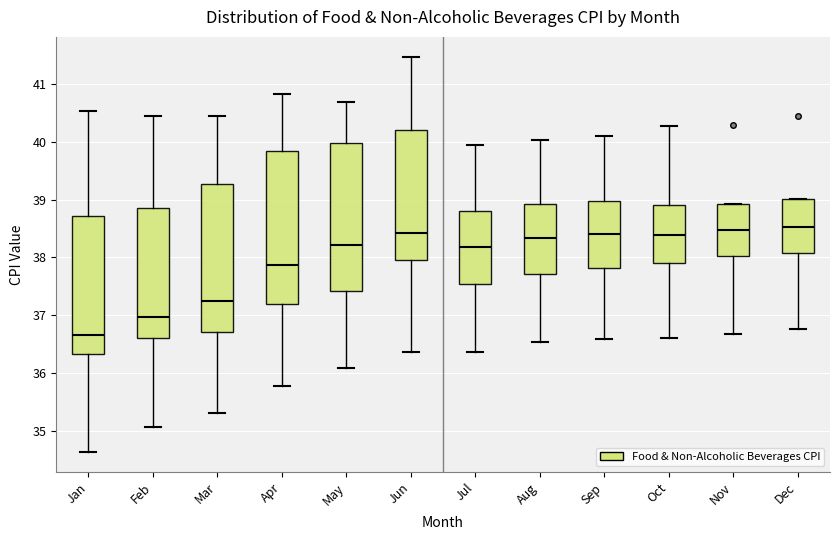

Reading left to right, transcribe this box plot: for each box, give where its median line is, the range the box spans, and where its two whiskers end, as read against the y-axis. The values are not printed on the chart, so give them approximately, as read against the axis.

Jan: median 36.6, box 36.3 to 38.7, whiskers 34.6 to 40.5
Feb: median 37.0, box 36.6 to 38.9, whiskers 35.1 to 40.4
Mar: median 37.2, box 36.7 to 39.3, whiskers 35.3 to 40.4
Apr: median 37.9, box 37.2 to 39.8, whiskers 35.8 to 40.8
May: median 38.2, box 37.4 to 40.0, whiskers 36.1 to 40.7
Jun: median 38.4, box 38.0 to 40.2, whiskers 36.4 to 41.5
Jul: median 38.2, box 37.5 to 38.8, whiskers 36.4 to 39.9
Aug: median 38.3, box 37.7 to 38.9, whiskers 36.5 to 40.0
Sep: median 38.4, box 37.8 to 39.0, whiskers 36.6 to 40.1
Oct: median 38.4, box 37.9 to 38.9, whiskers 36.6 to 40.3
Nov: median 38.5, box 38.0 to 38.9, whiskers 36.7 to 38.9
Dec: median 38.5, box 38.1 to 39.0, whiskers 36.8 to 39.0